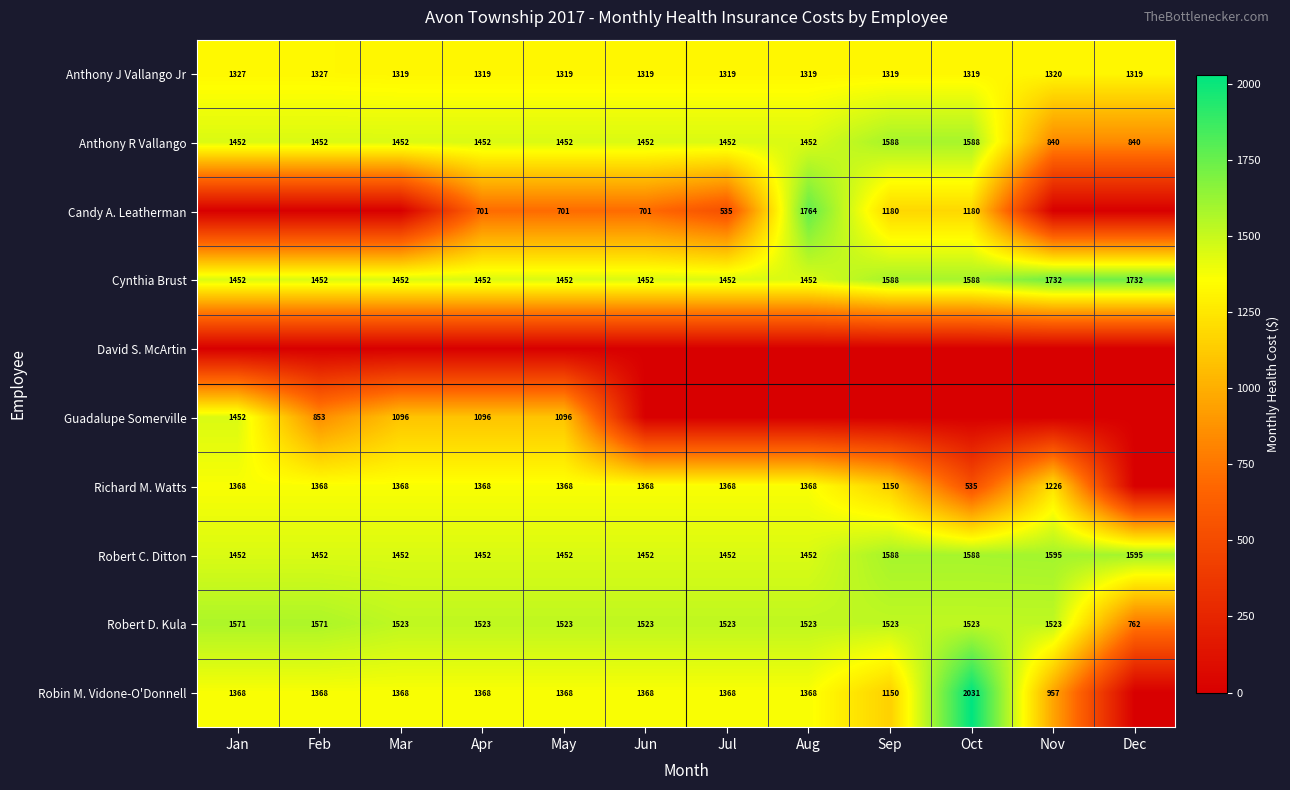

What is the sum of the Anthony R Vallango values at Aug and Dec?

2292